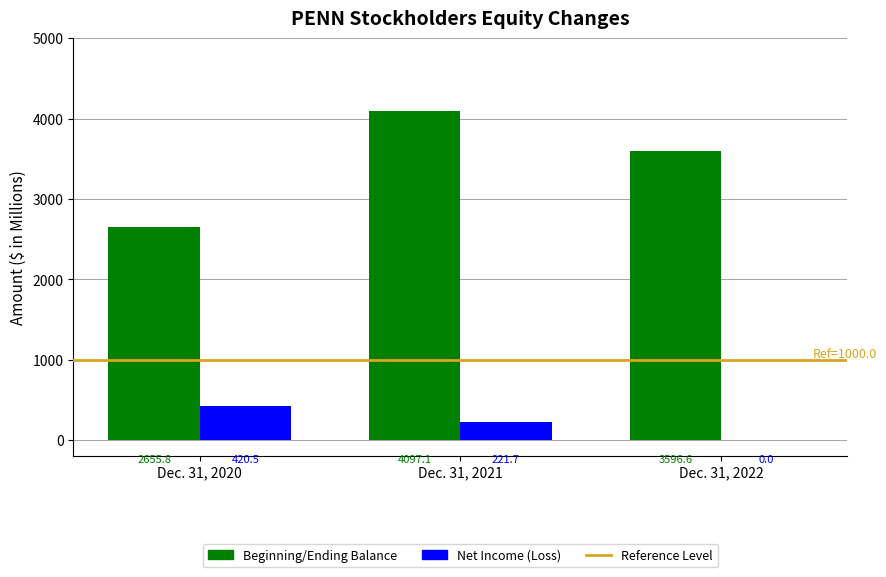

Reading left to right, list all the values displayed in this chart.

Beginning/Ending Balance: Dec. 31, 2020=2655.8	Dec. 31, 2021=4097.1	Dec. 31, 2022=3596.6
Net Income (Loss): Dec. 31, 2020=420.5	Dec. 31, 2021=221.7	Dec. 31, 2022=0.0